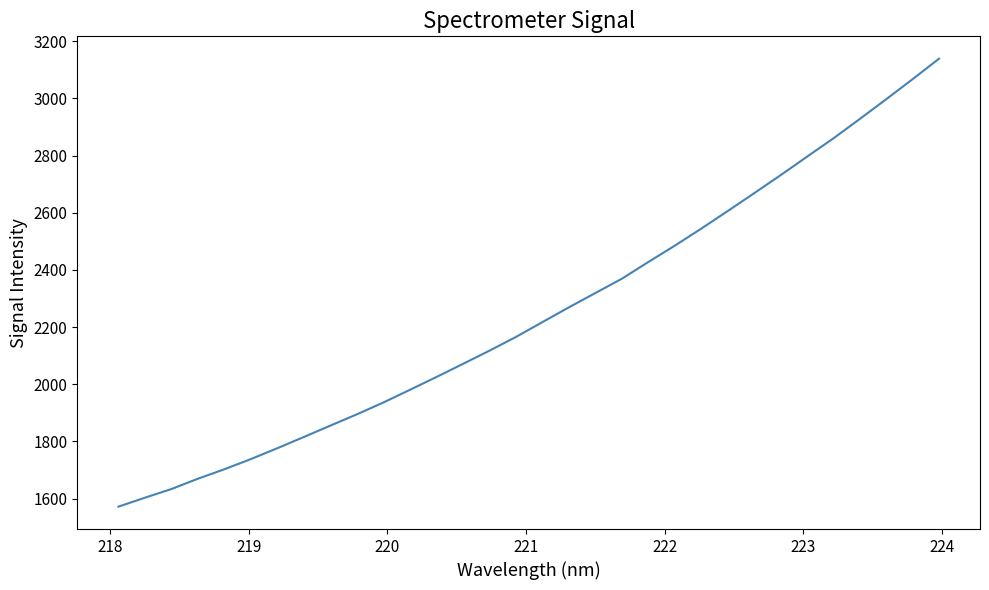

What is the difference between the maximum and minimum values?

1567.0